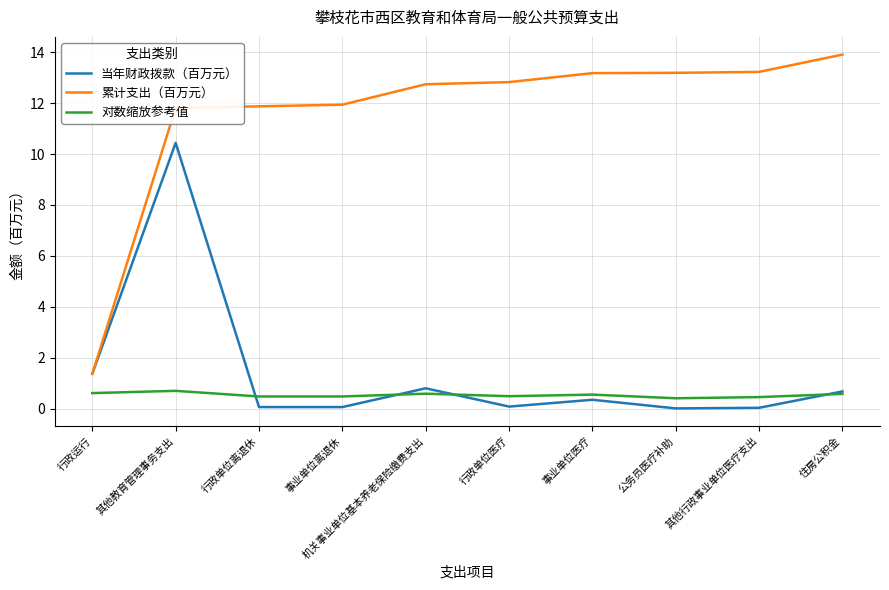

Read the 对数缩放参考值 value at 机关事业单位基本养老保险缴费支出.

0.6